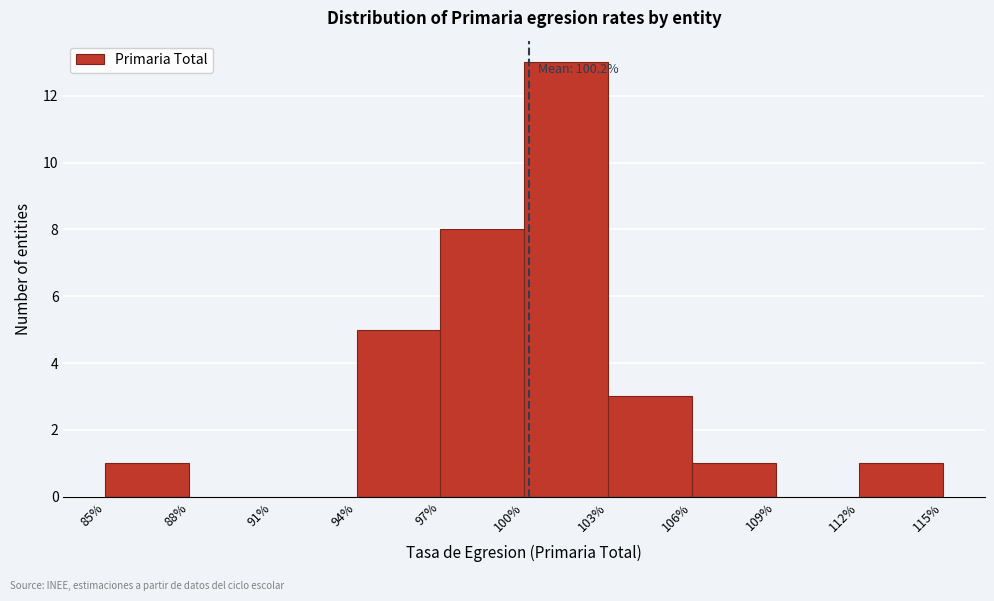

Over which range of the x-axis is the bar tallest?

100% to 103%